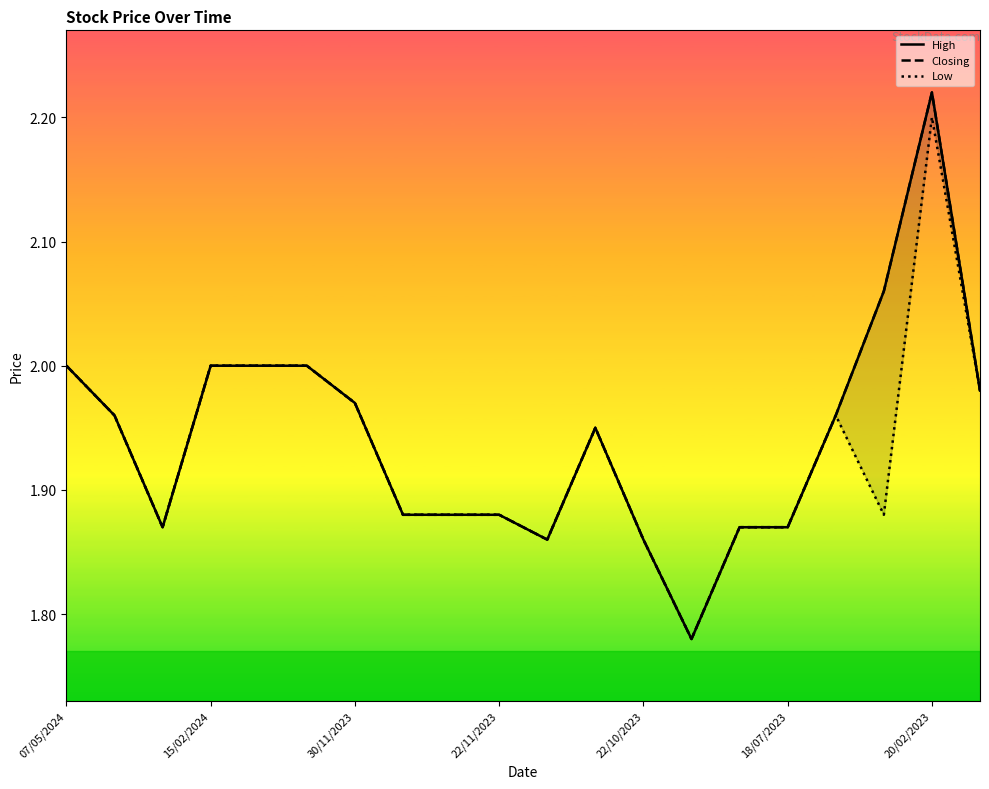

At how many categories does at least one series exceed 1?

20